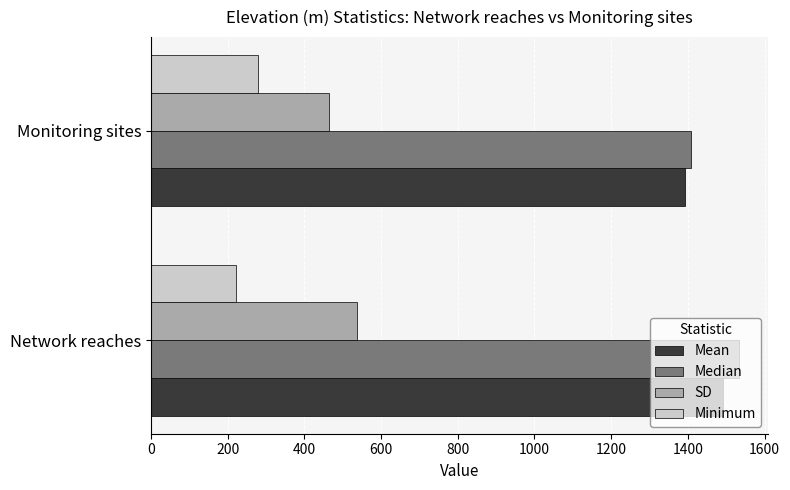

What is the difference between the highest and lowest values at Network reaches?

1312